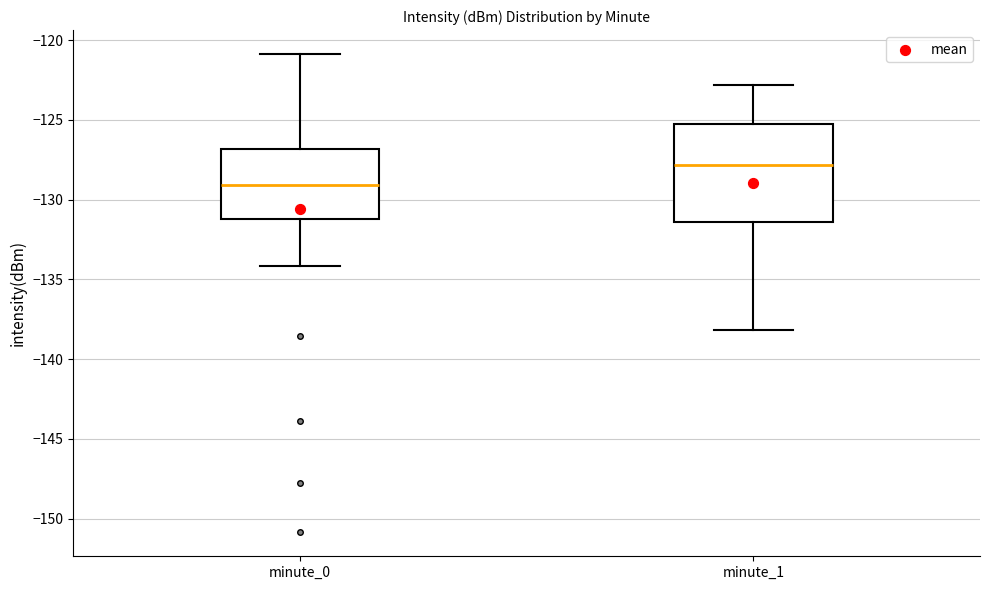

Where is the upper edge of the box for minute_0 on the y-axis? The values are not printed on the chart, so give them approximately, as read against the axis.

-127.0